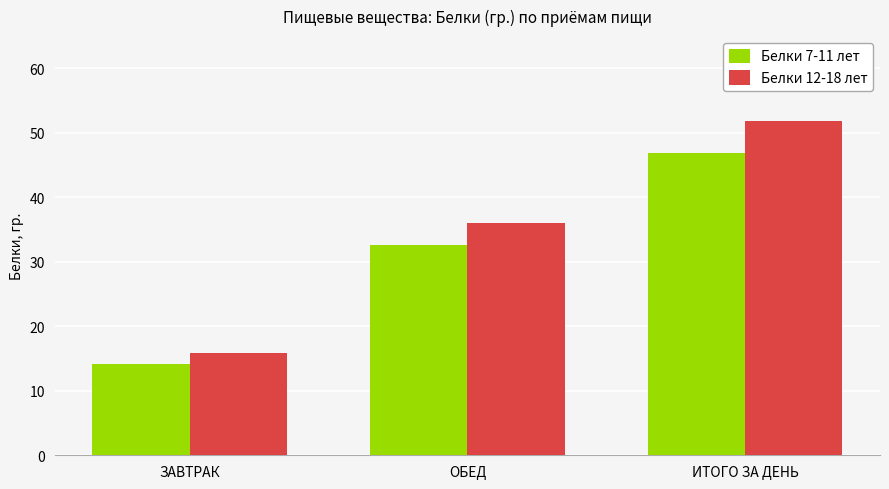

Which series changed the most between ЗАВТРАК and ОБЕД?

Белки 12-18 лет